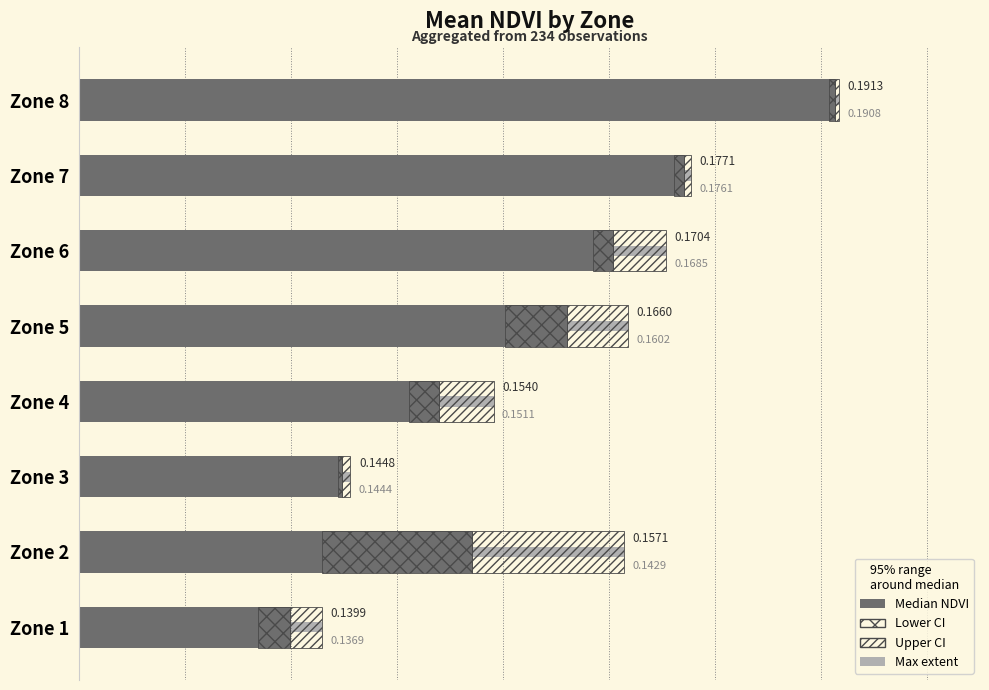

Between Zone 1 and Zone 7, which is larger?

Zone 7